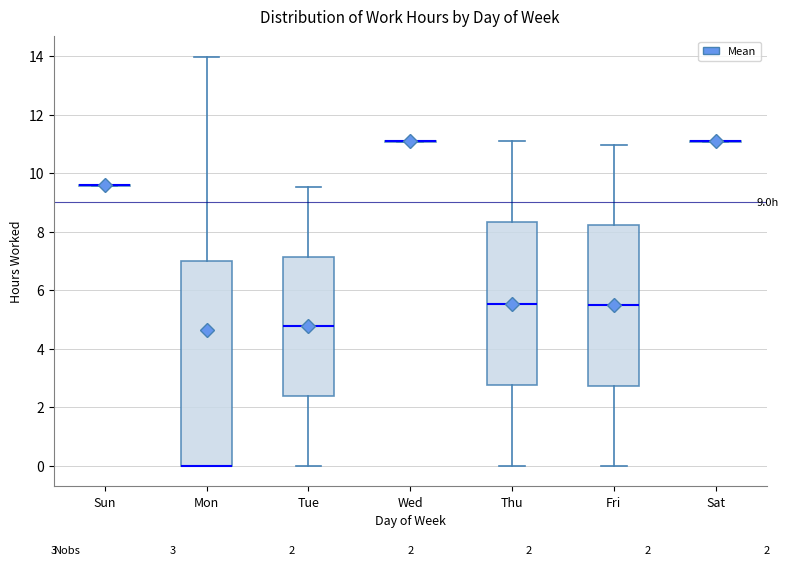

Which box is the tallest, from its lower edge to its upper edge?

Mon